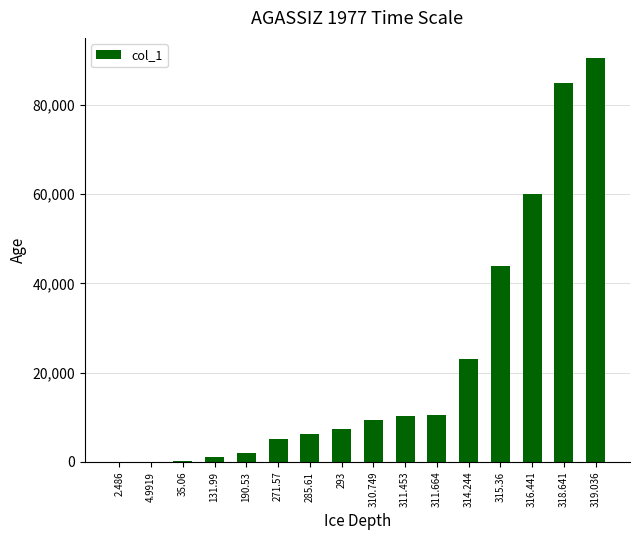

The value at 293 is 3946.0. True or false?

False